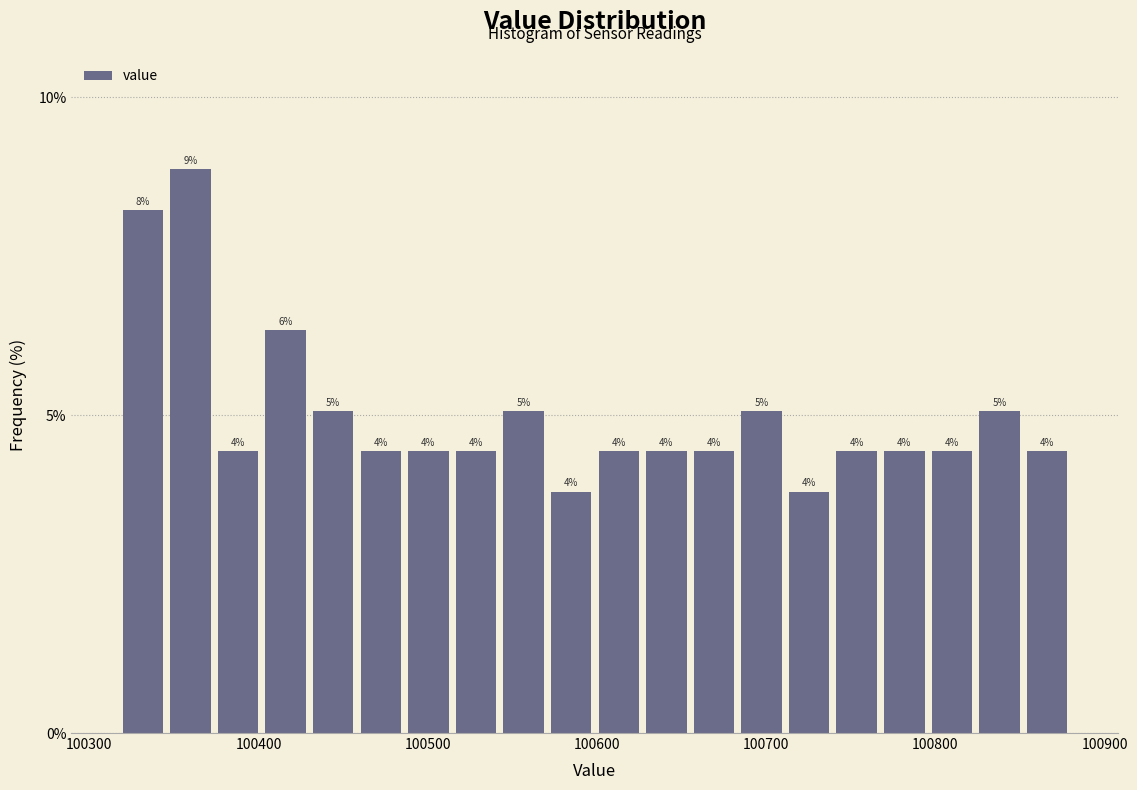

Read against the x-axis, roughly where is the centre of the tallest bar?

100360